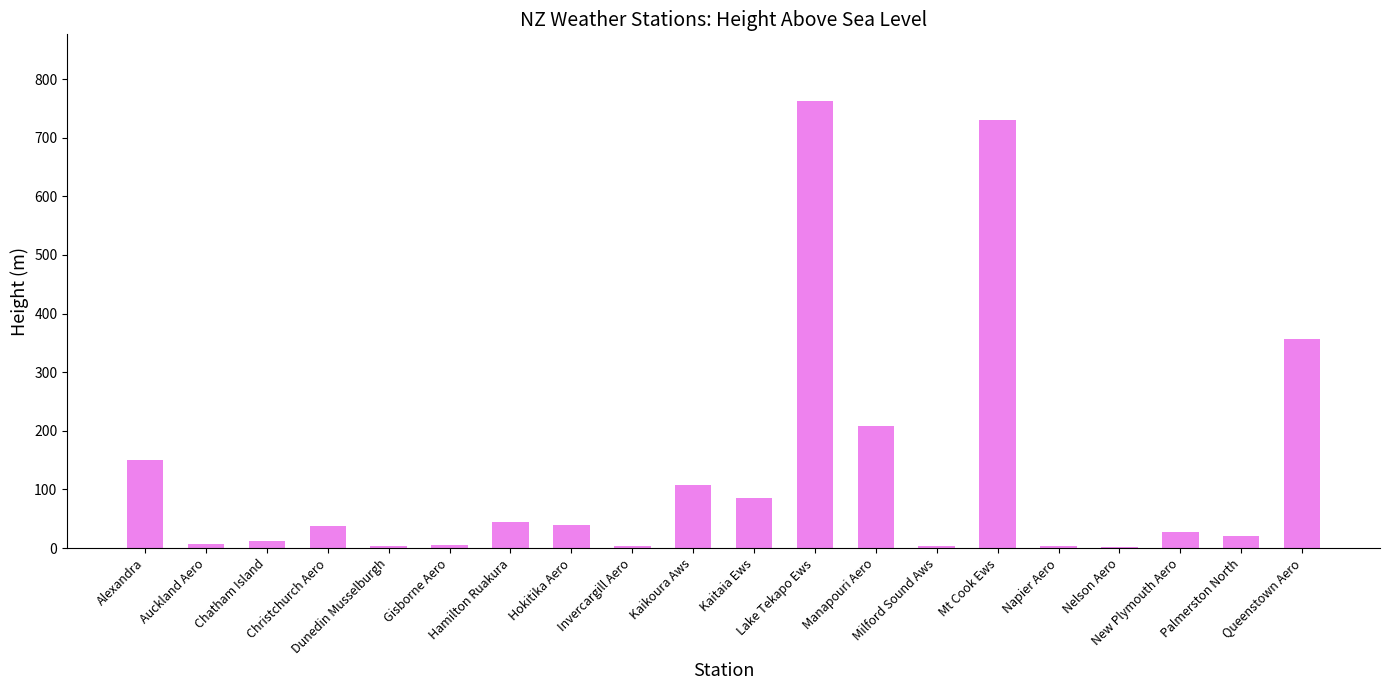

What is the approximate value at Queenstown Aero?

357